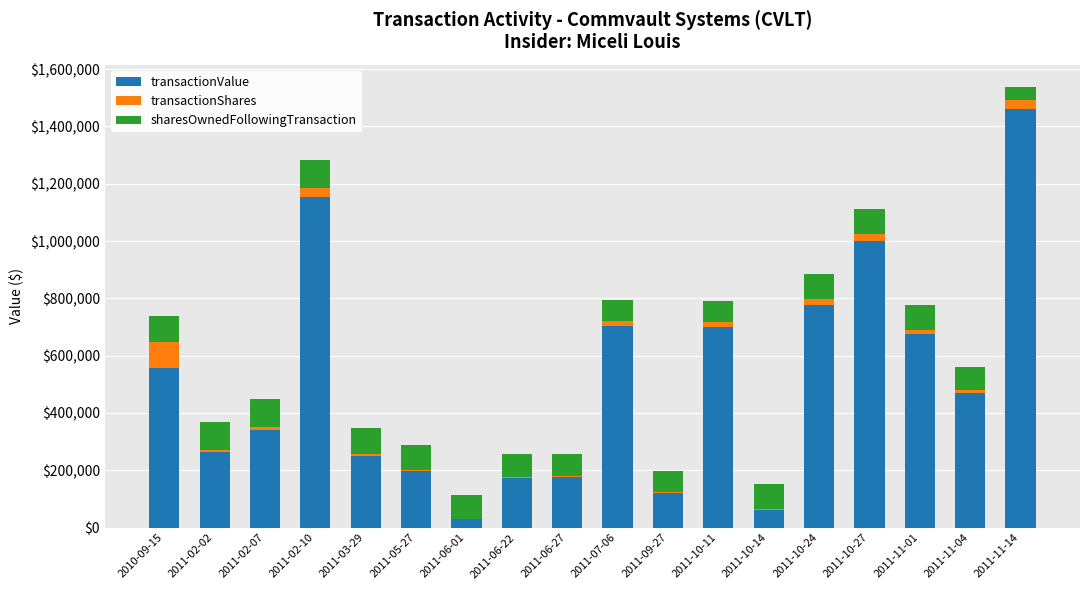

At which category is the sum across all series the highest?

2011-11-14